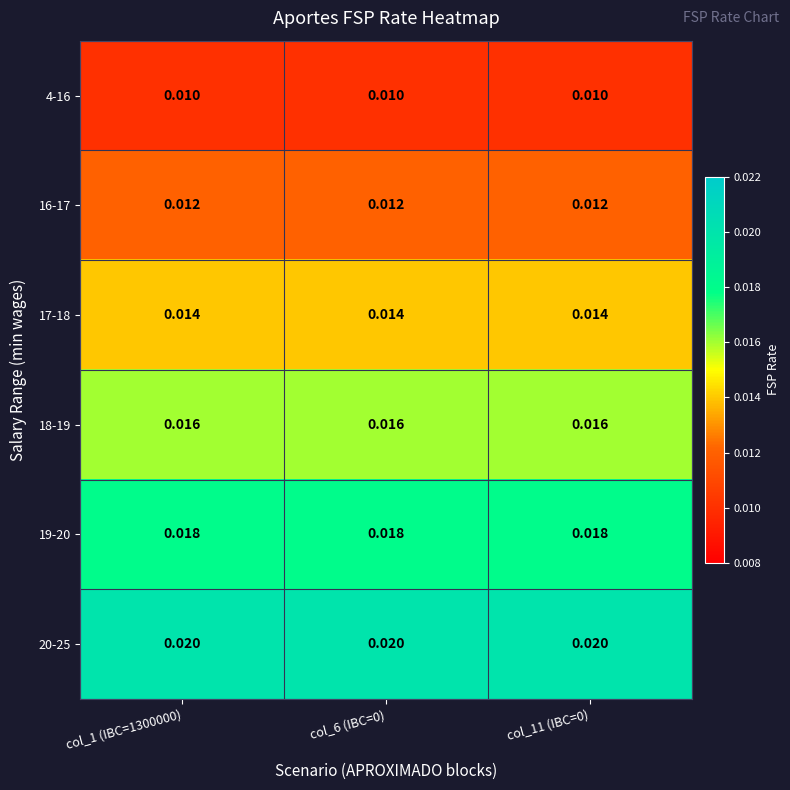

What is the total value across all series at col_6 (IBC=0)?

0.1